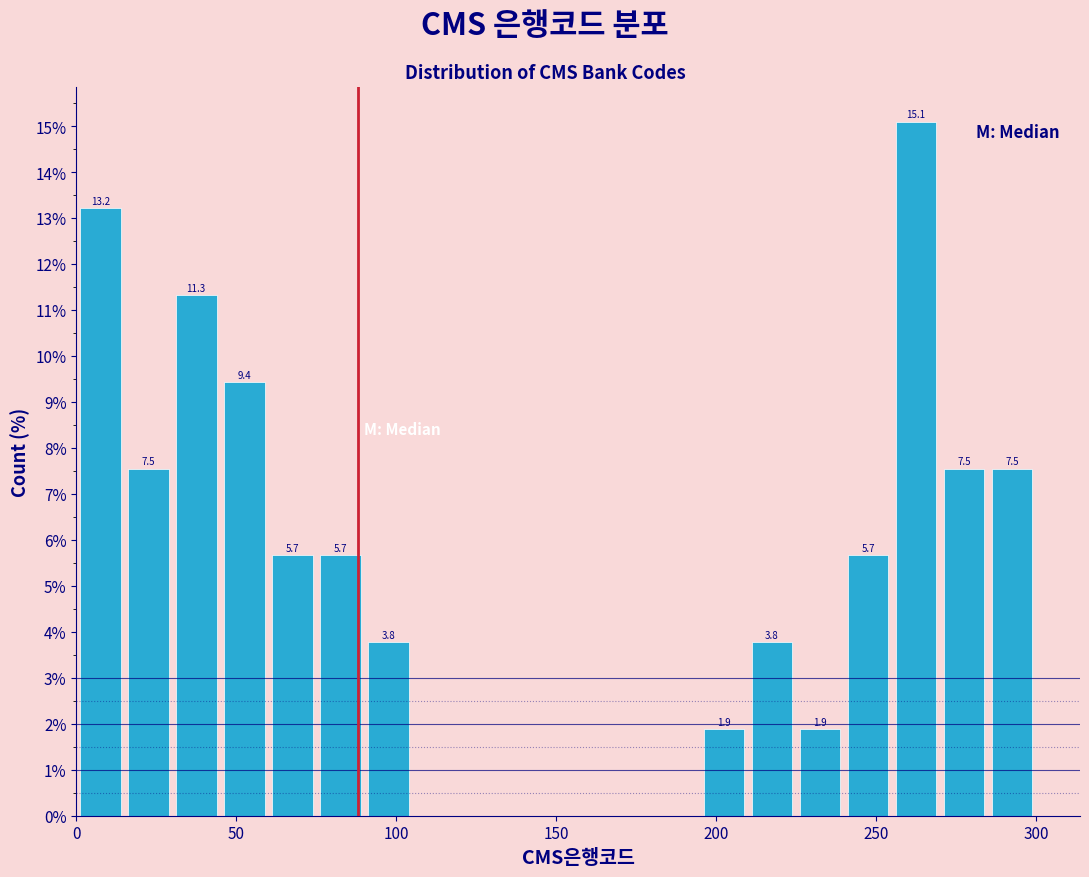

Read against the x-axis, roughly where is the centre of the tallest bar?

265